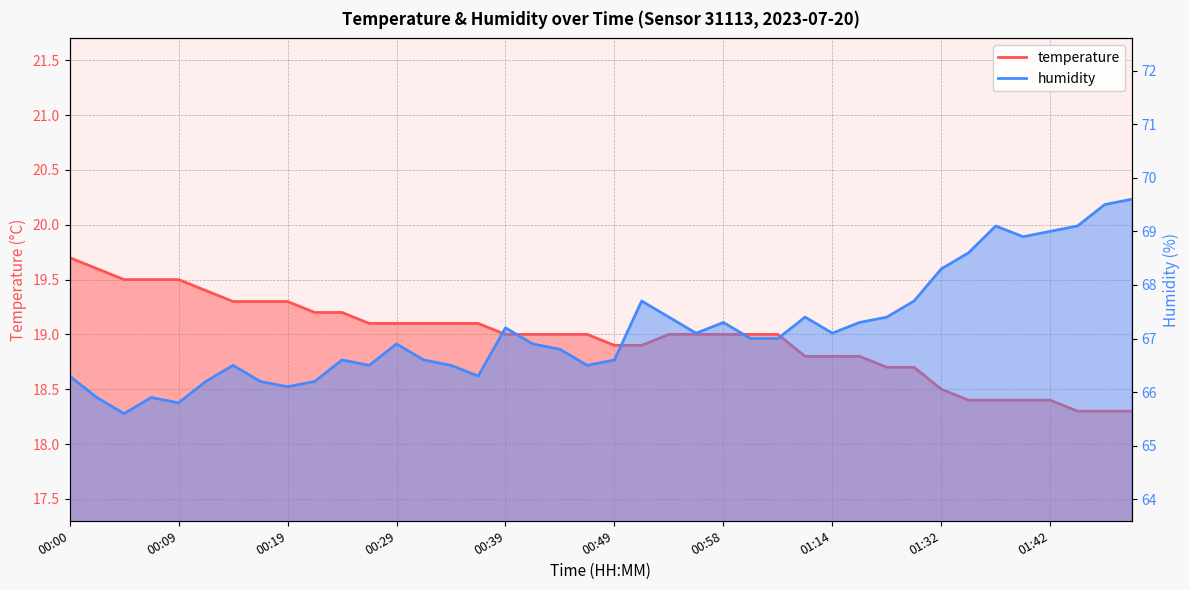

What position from the right is 01:49?

1